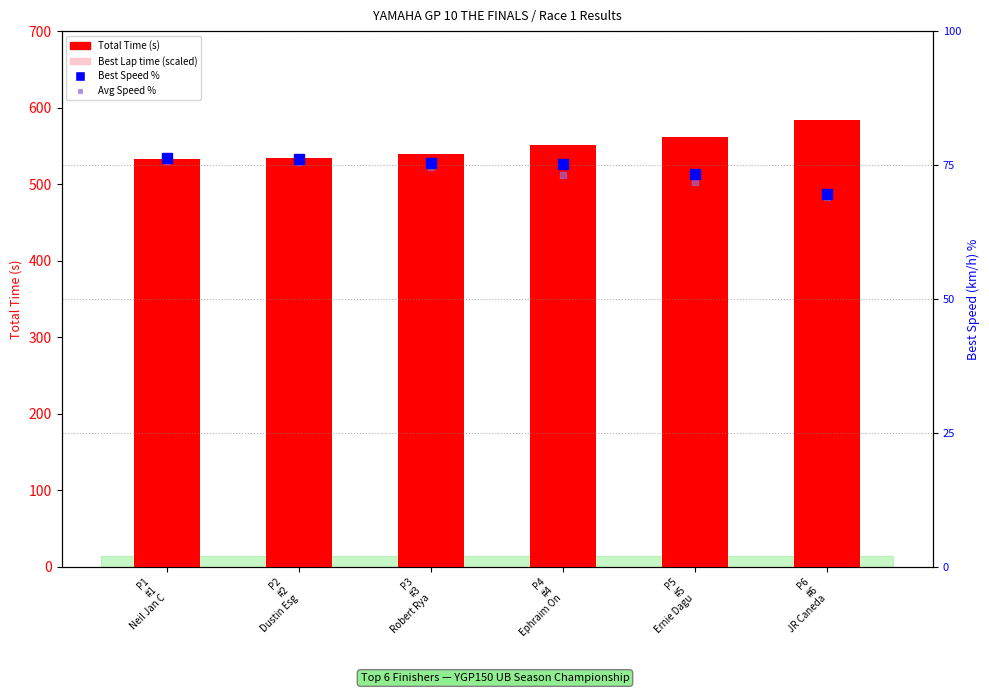

Reading left to right, what are all the values shown in this chart?

Total Time (s): 532.2	533.6	539.9	550.7	561.8	584.0
Best Lap time (scaled): 462.5	464.0	468.2	468.8	480.9	507.3
Best Speed %: 76.3	76.0	75.3	75.3	73.4	69.5
Avg Speed %: 75.8	75.6	74.7	73.2	71.8	69.0